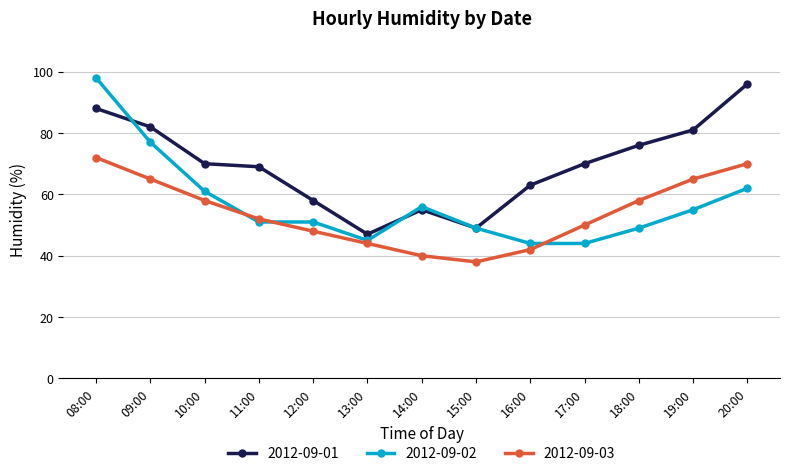

The value of 2012-09-01 at 10:00 is 70. True or false?

True